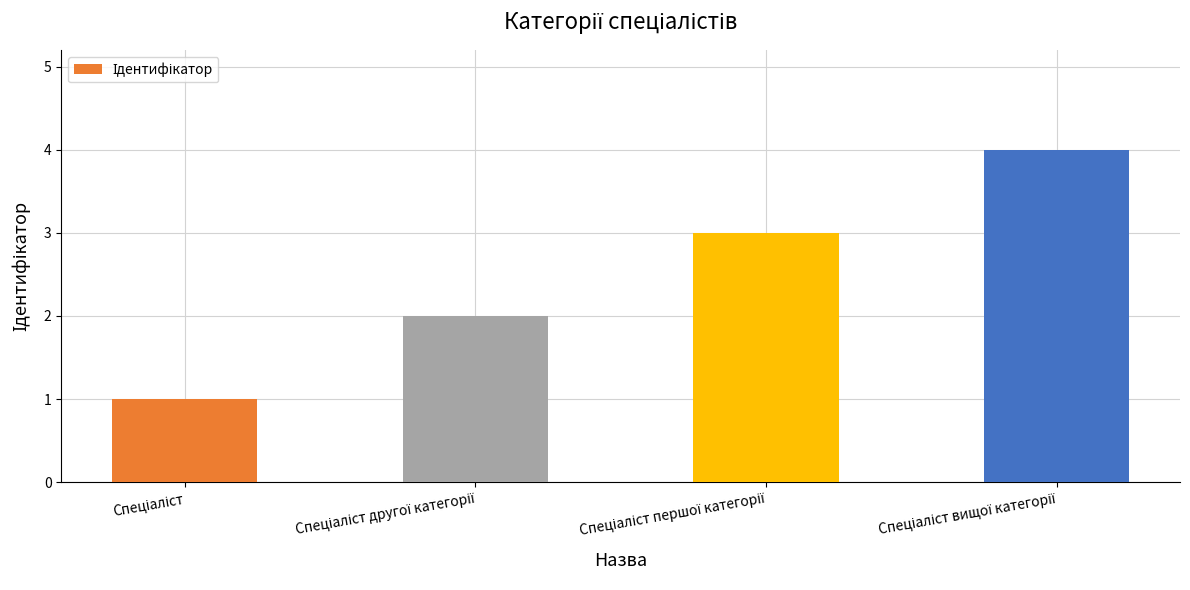

Reading right to left, transcribe all the data shown in this chart.

4	3	2	1